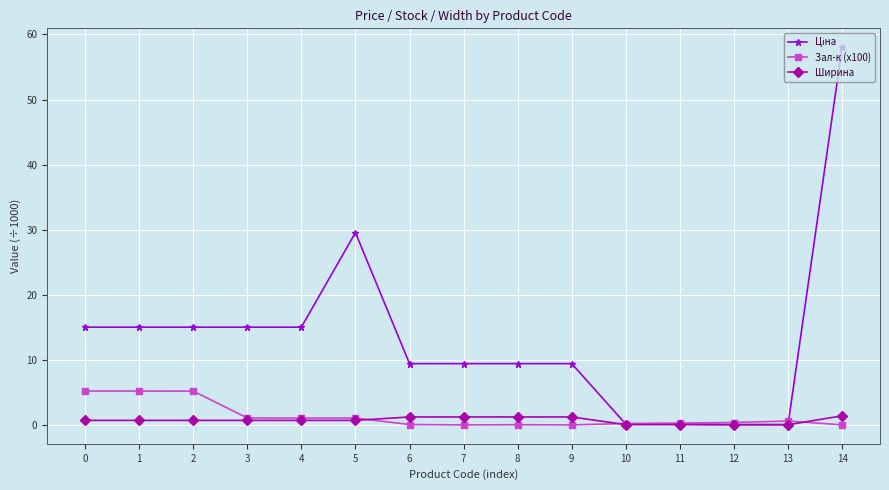

Which label corresponds to the largest value in the chart?

14